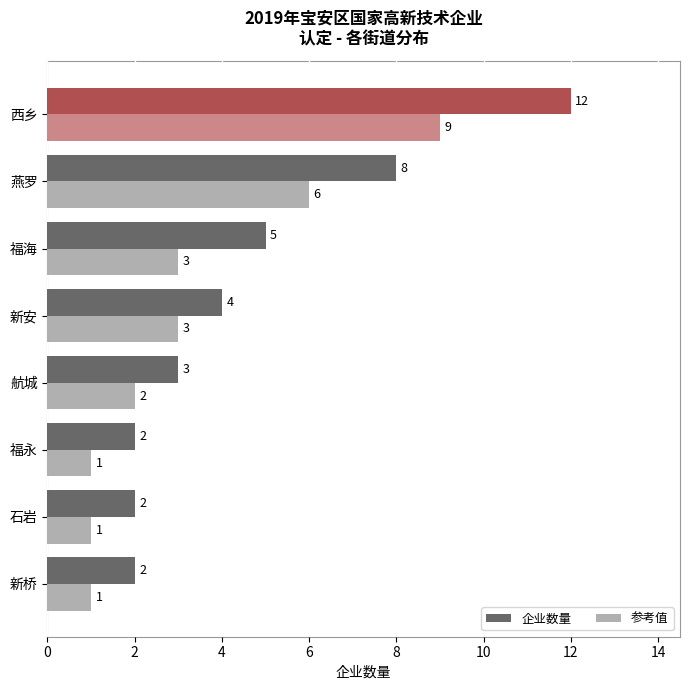

What is the sum of all 参考值 values?

26